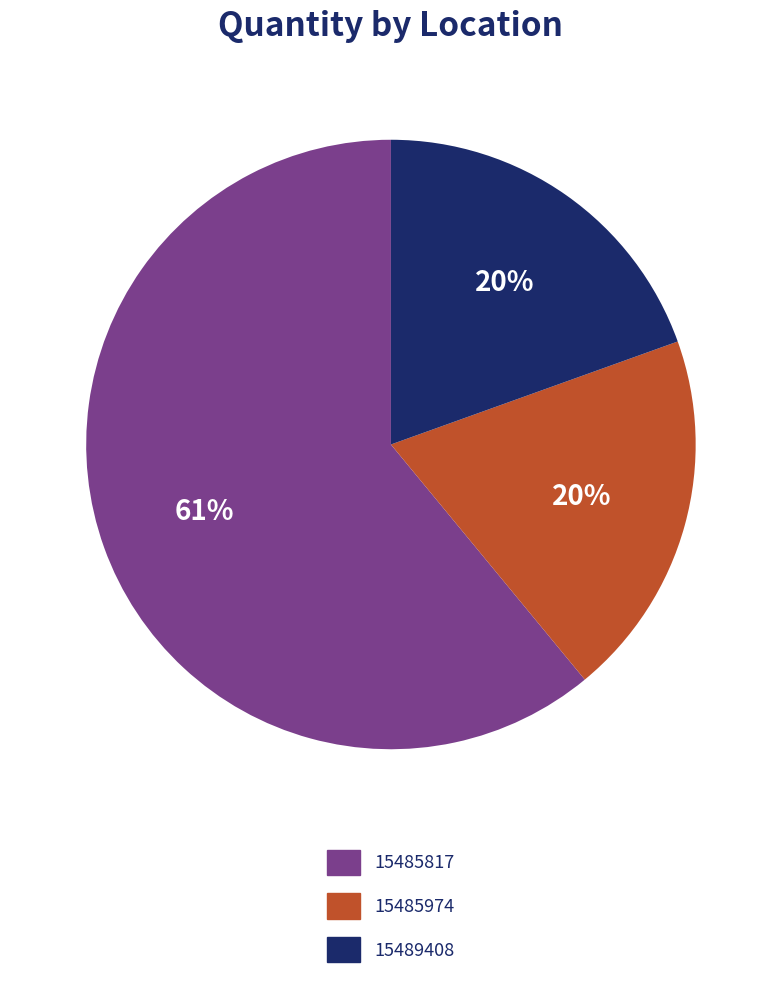

Count the number of slices in the pie.

3